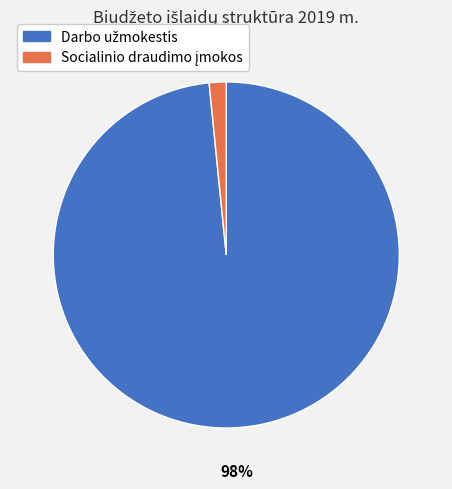

To the nearest percent, what is the average slice percentage?

50%